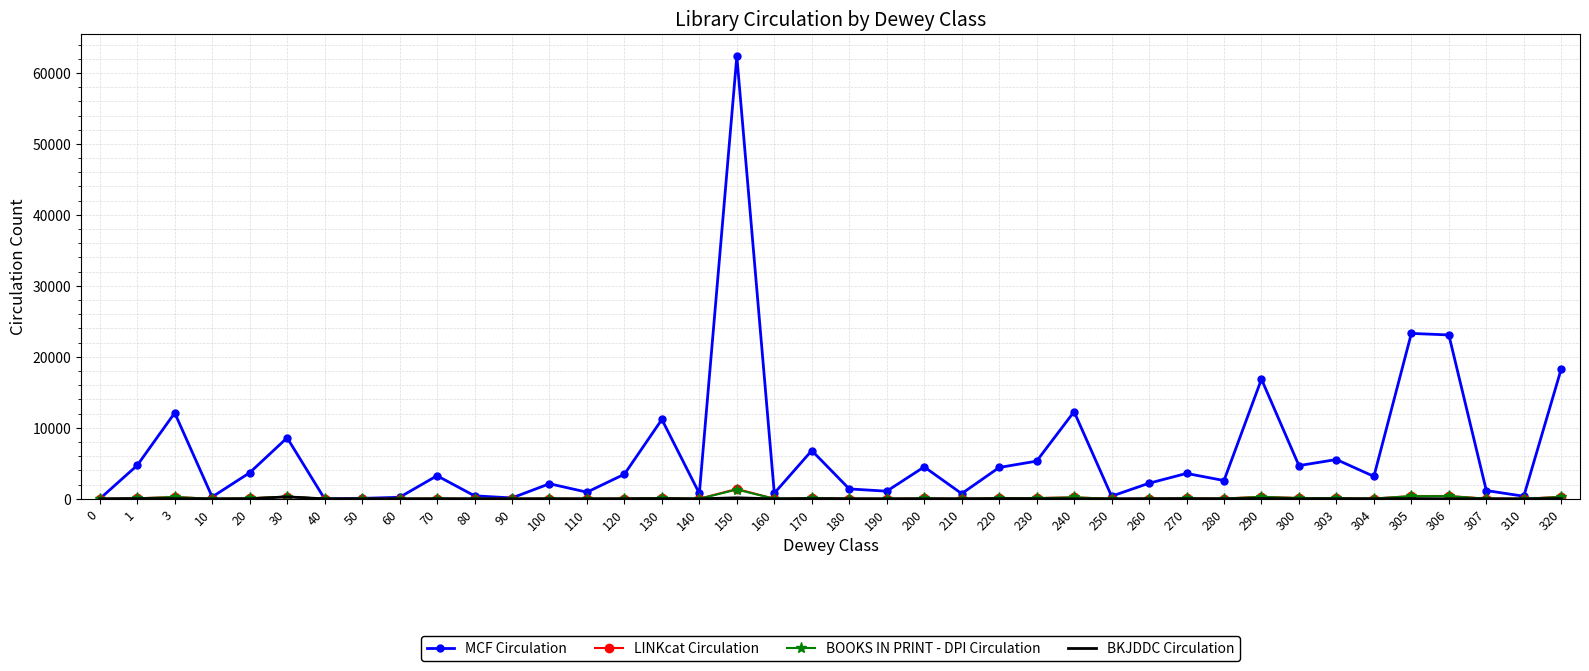

Which series has the largest range (max minus min)?

MCF Circulation